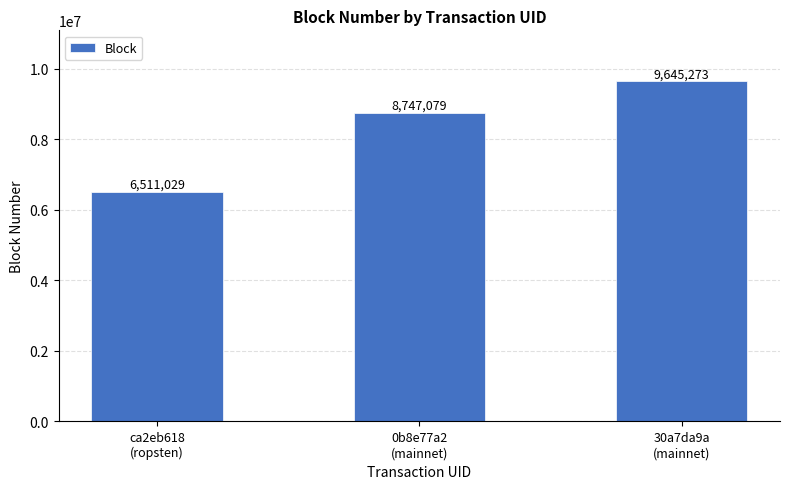

Is it true that the value at 30a7da9a
(mainnet) is 2023425?

False